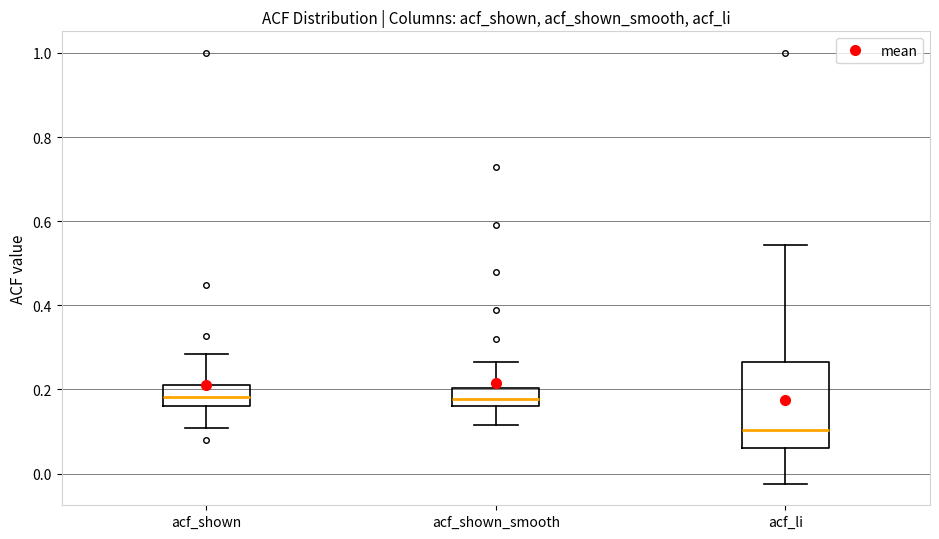

Which box is the tallest, from its lower edge to its upper edge?

acf_li